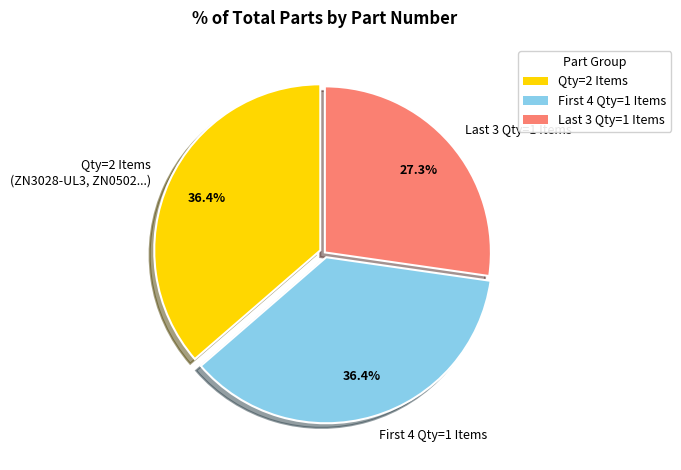

Does any single category account for the majority?

No